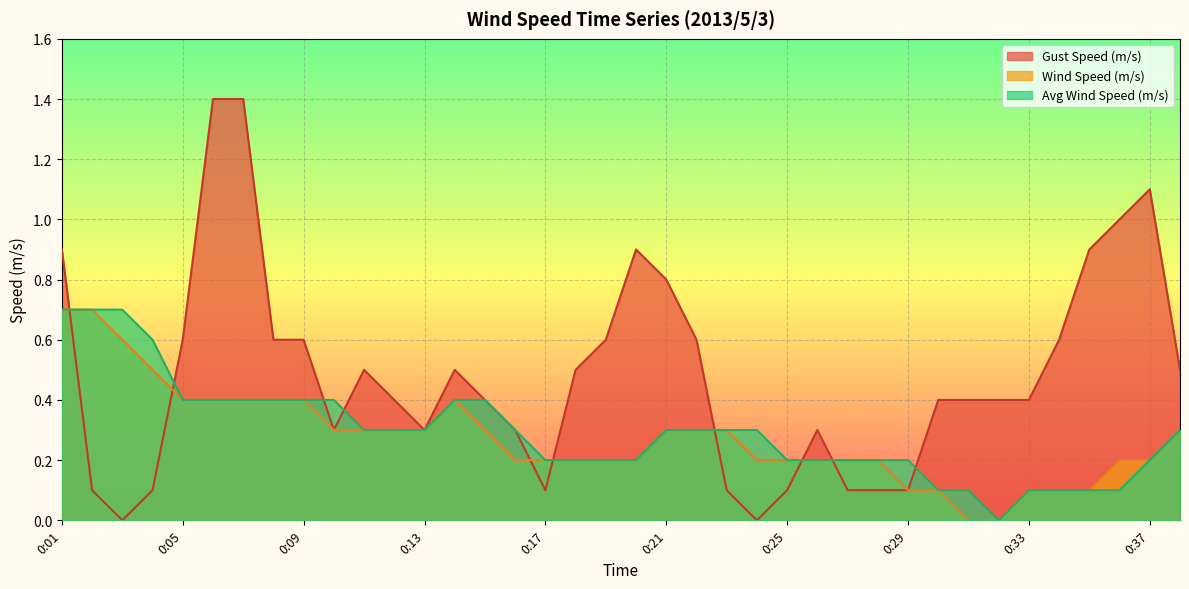

What is the value of the Wind Speed (m/s) point at the 3rd from the left?

0.6